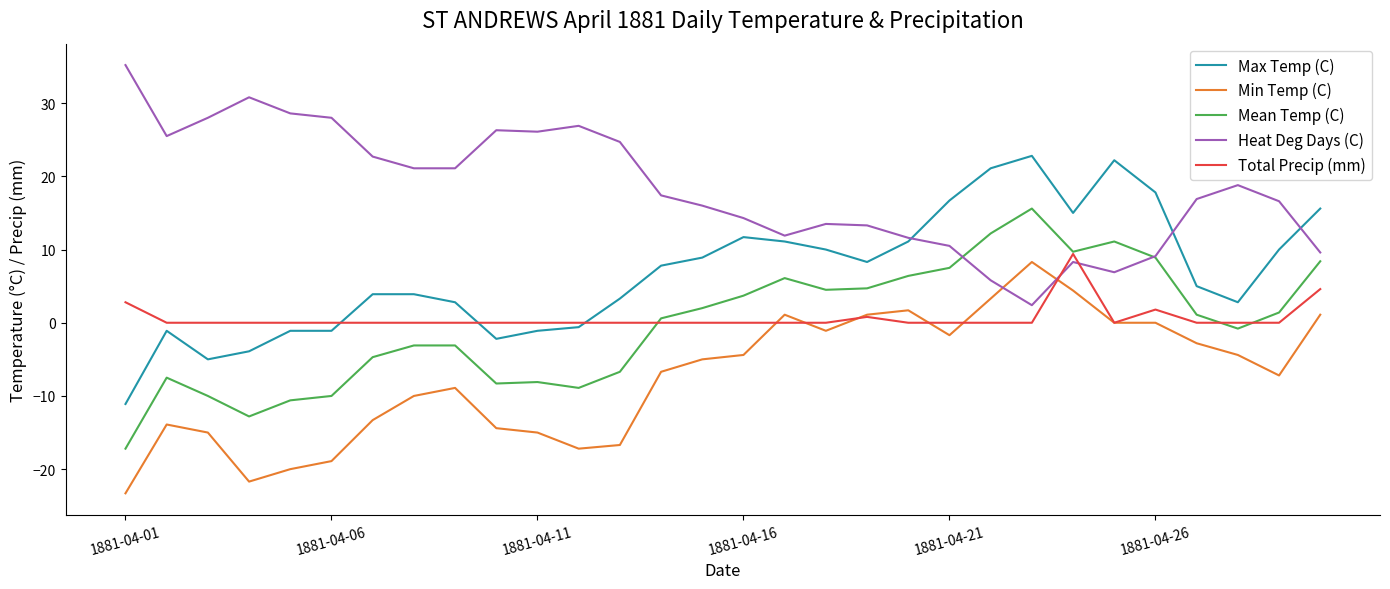

True or false: Max Temp (C) and Min Temp (C) intersect in this chart.

False